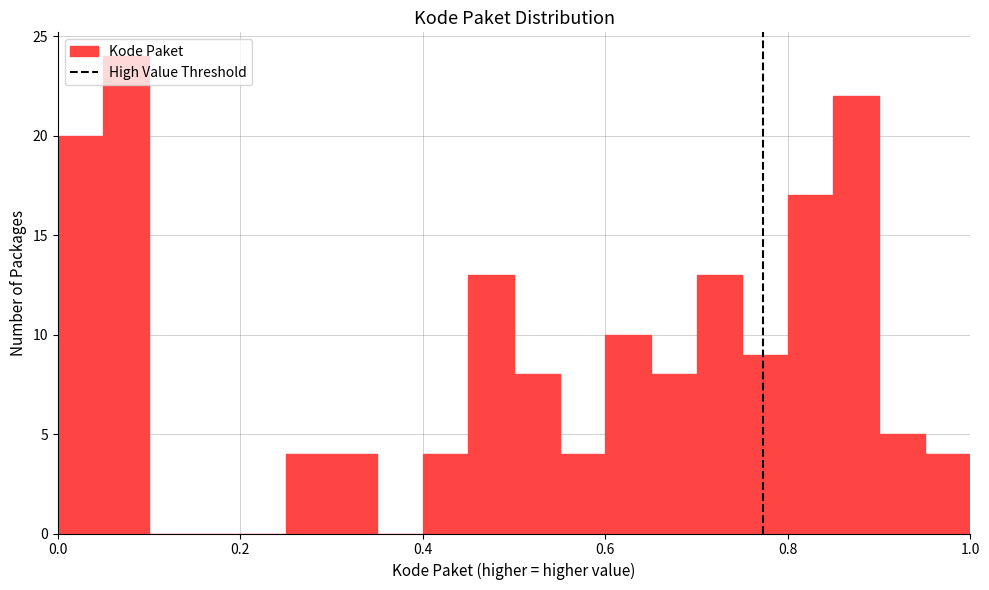

Read against the x-axis, roughly where is the centre of the tallest bar?

0.08